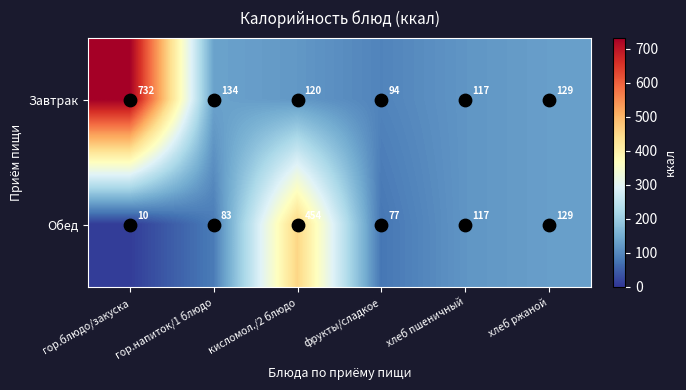

What is the approximate value of Обед at кисломол./2 блюдо?

454